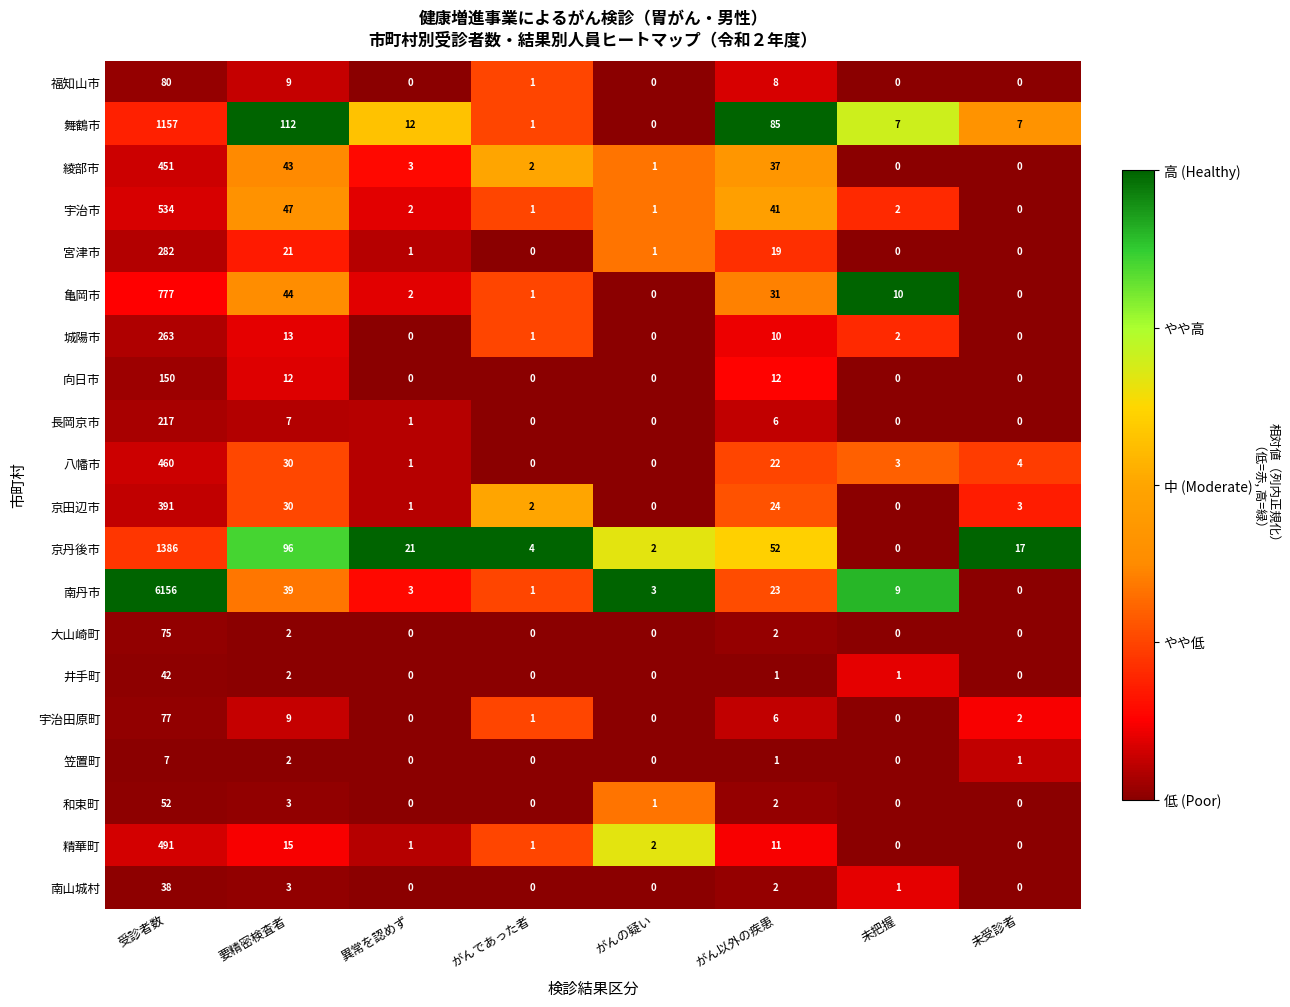

Which series has the largest total across all categories?

南丹市